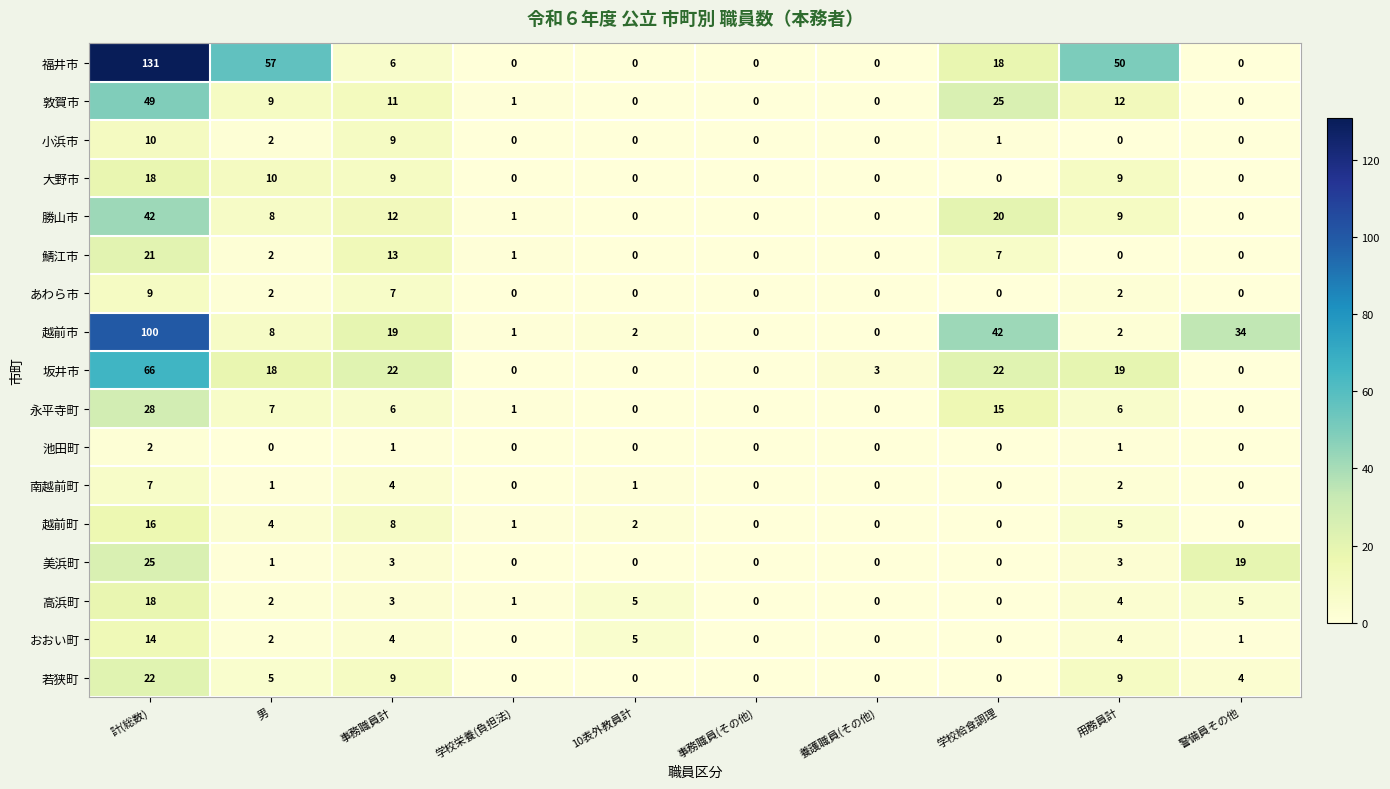

Which series has the widest spread of values?

福井市